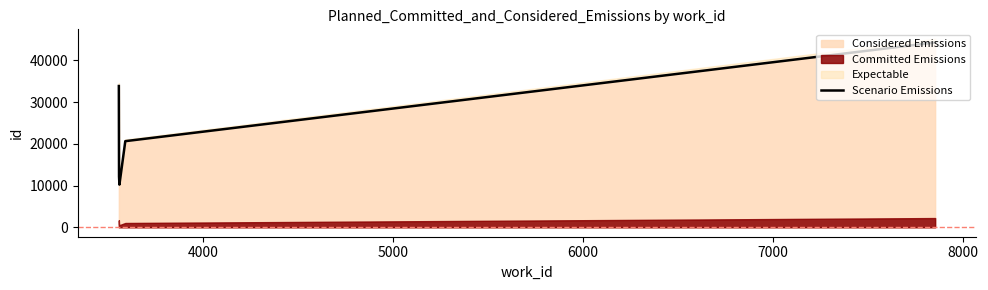

What is the minimum value for Considered Emissions?

10233.1